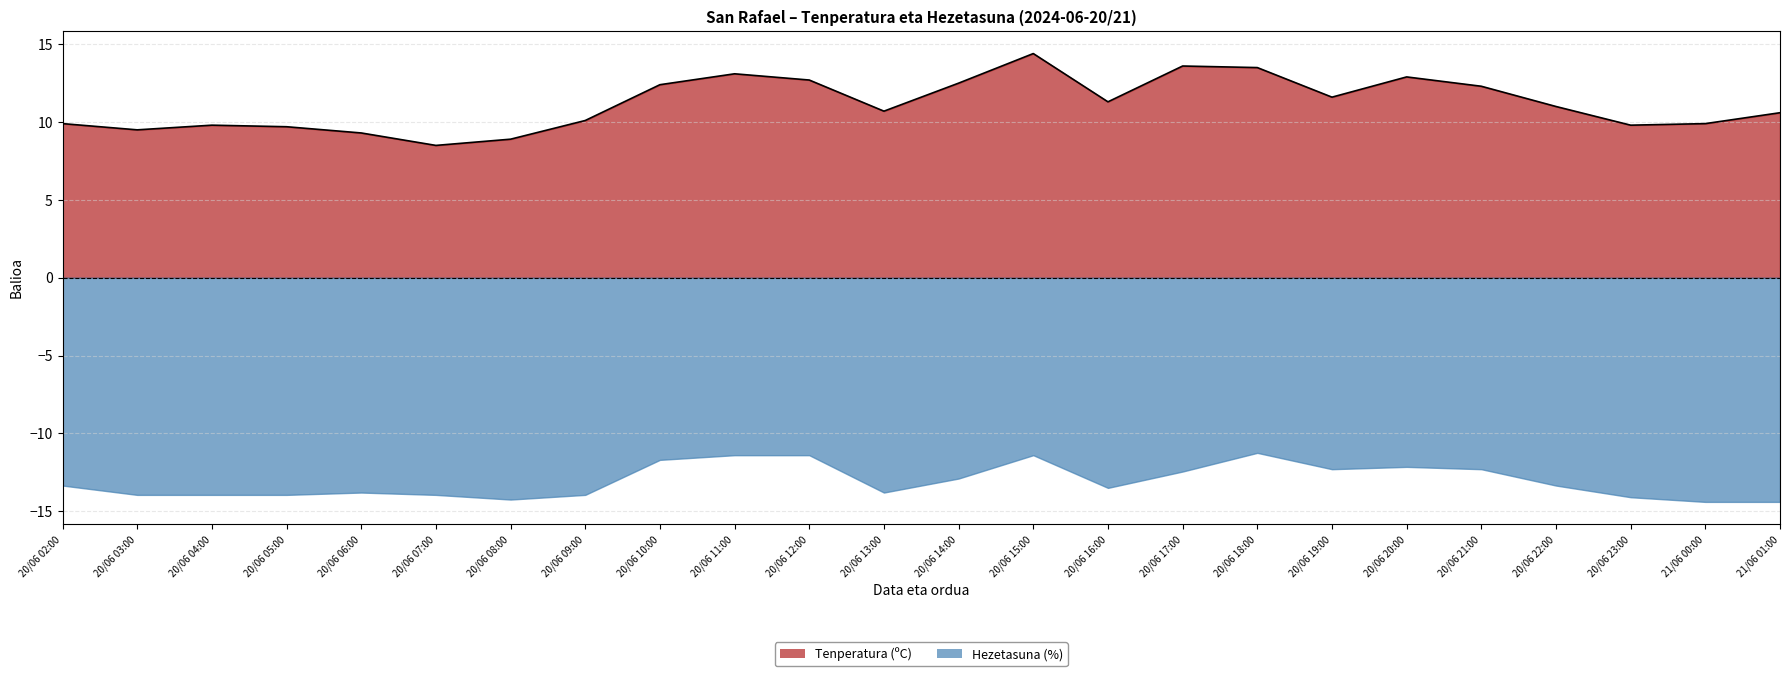

At which category does the data reach its first local valley?

20/06 03:00